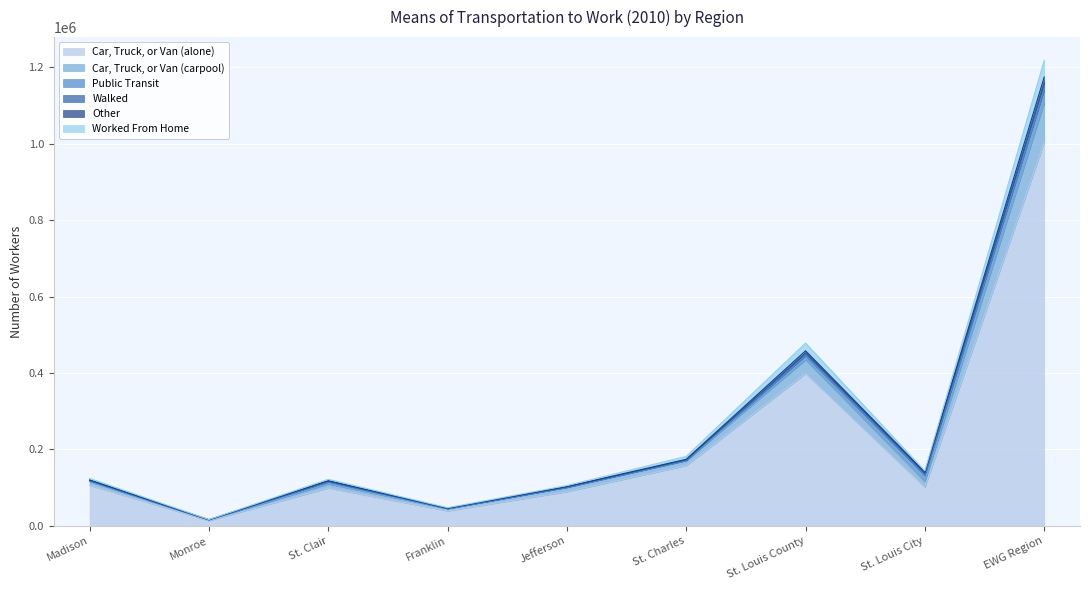

Is it true that Worked From Home equals 117872 at St. Louis County?

False